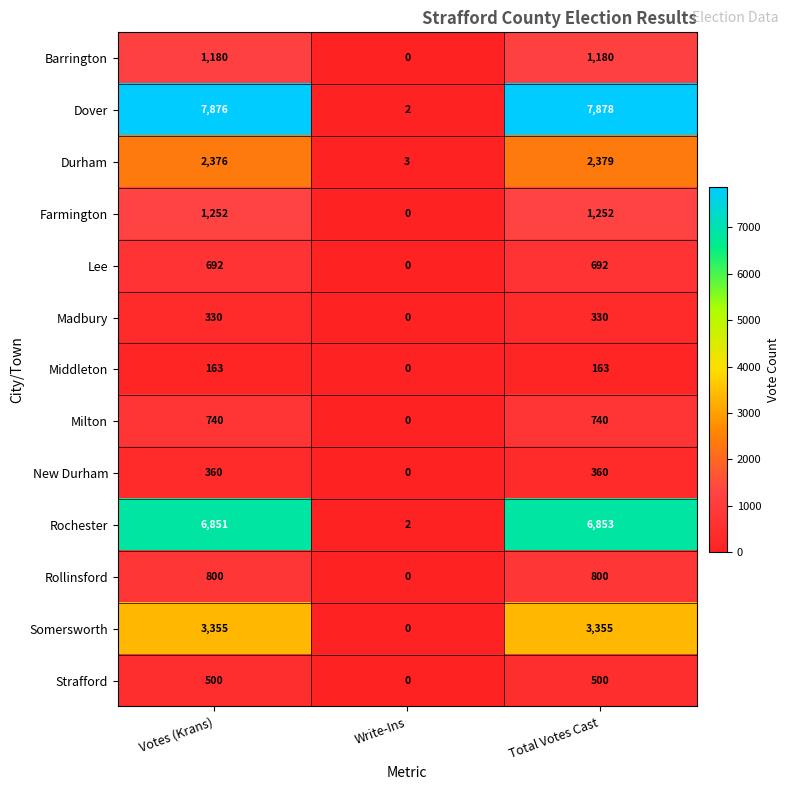

True or false: New Durham has a value of 606 at Total Votes Cast.

False